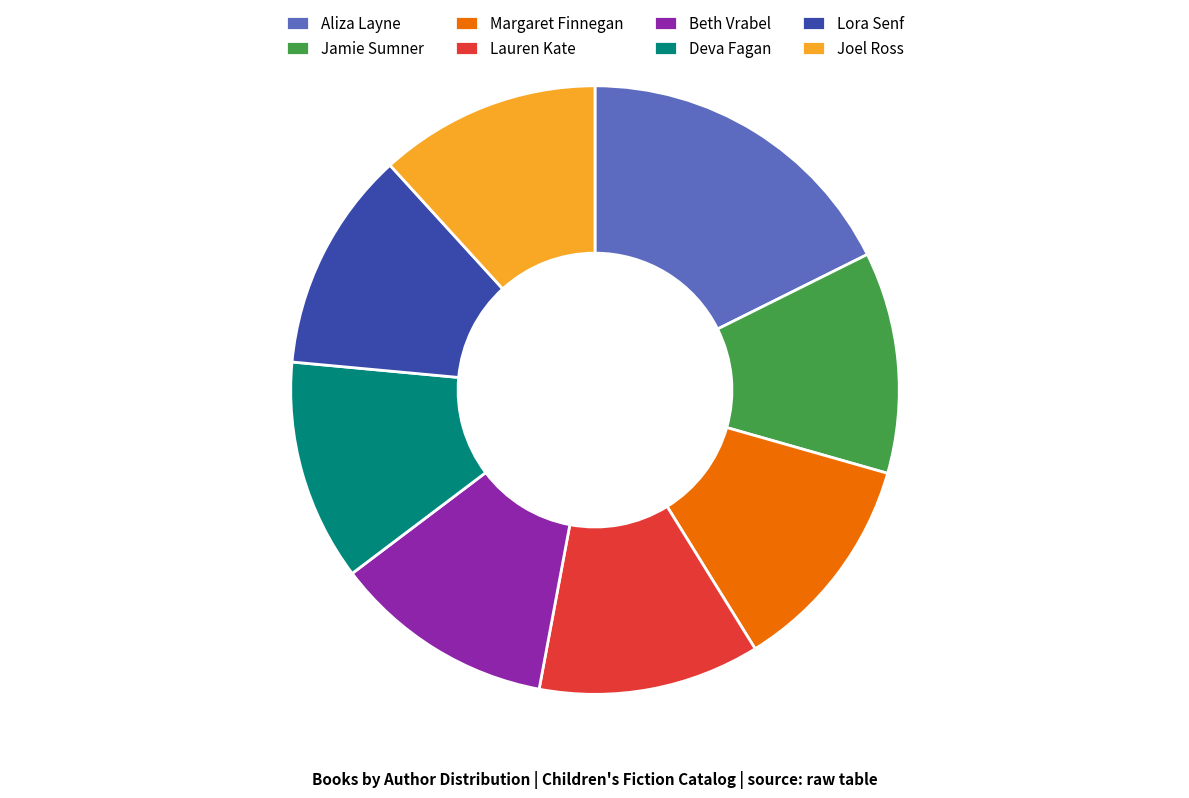

Combined, do Lauren Kate and Aliza Layne account for over 50%?

No